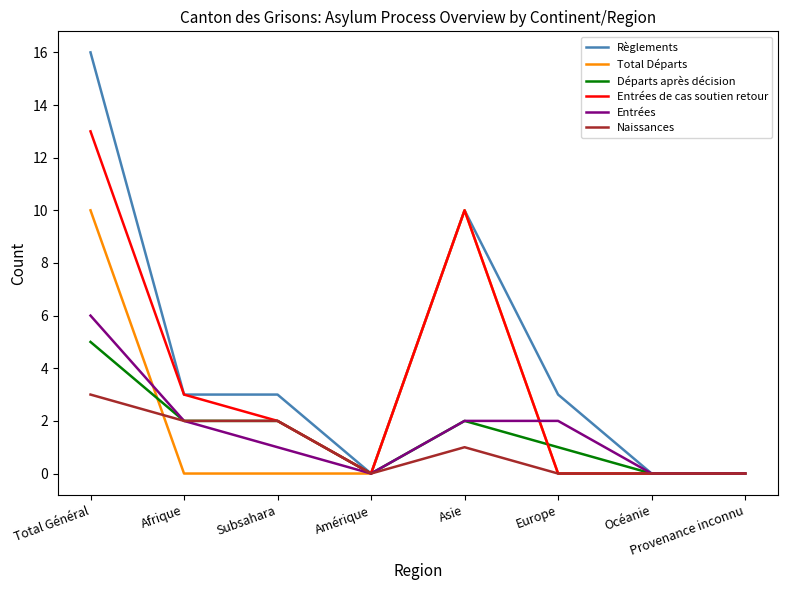

What are all the series names shown in the legend?

Règlements, Total Départs, Départs après décision, Entrées de cas soutien retour, Entrées, Naissances